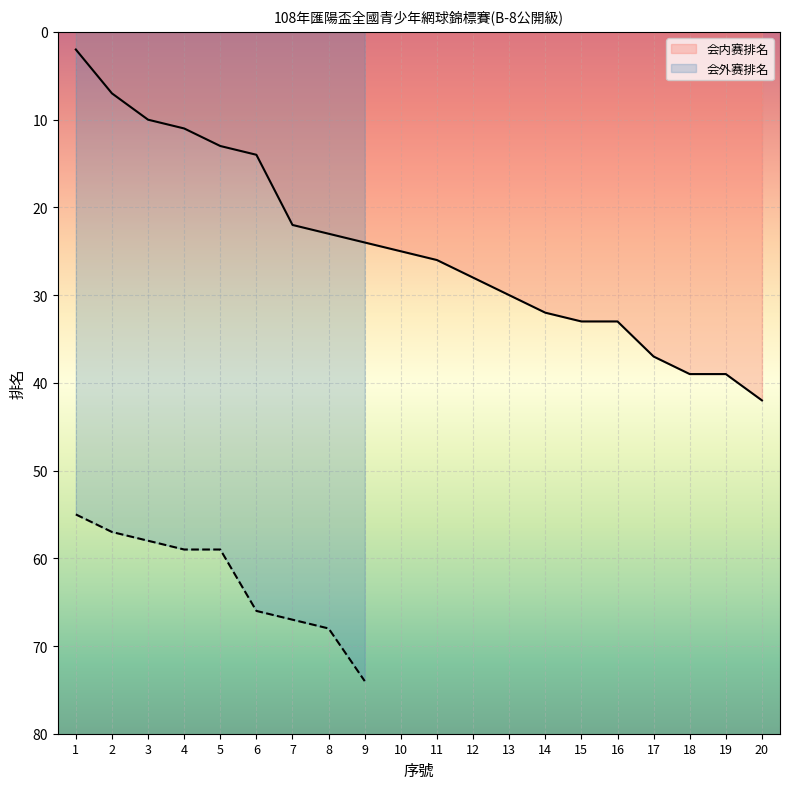

Reading right to left, extract all data points from this chart.

20=42	19=39	18=39	17=37	16=33	15=33	14=32	13=30	12=28	11=26	10=25	9=24	8=23	7=22	6=14	5=13	4=11	3=10	2=7	1=2